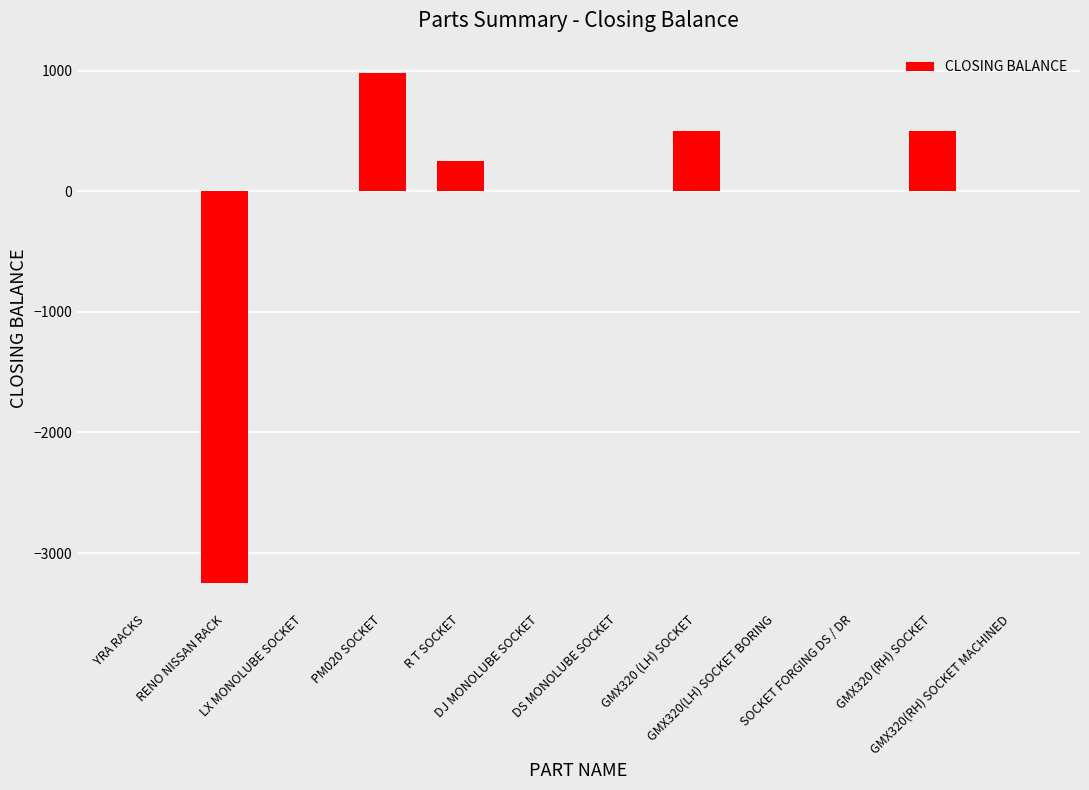

What is the maximum value shown in the chart?

977